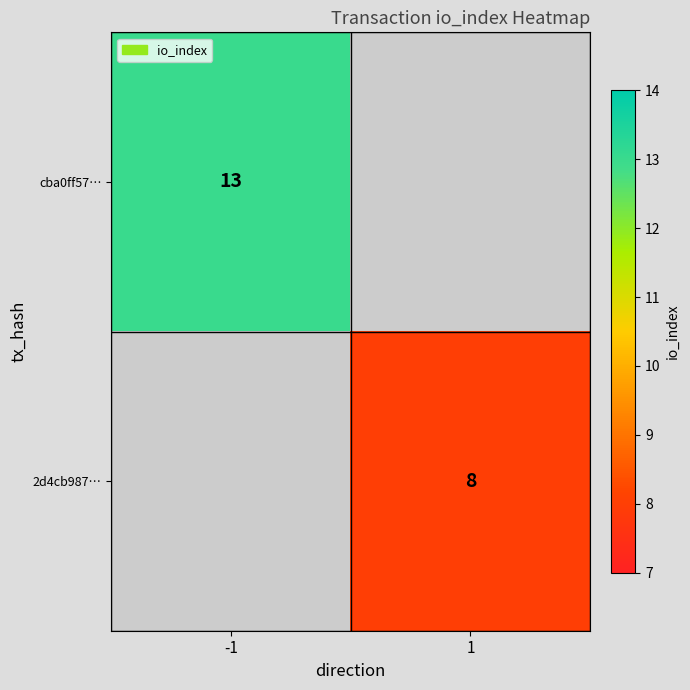

True or false: cba0ff57… has a value of 13 at -1.

True